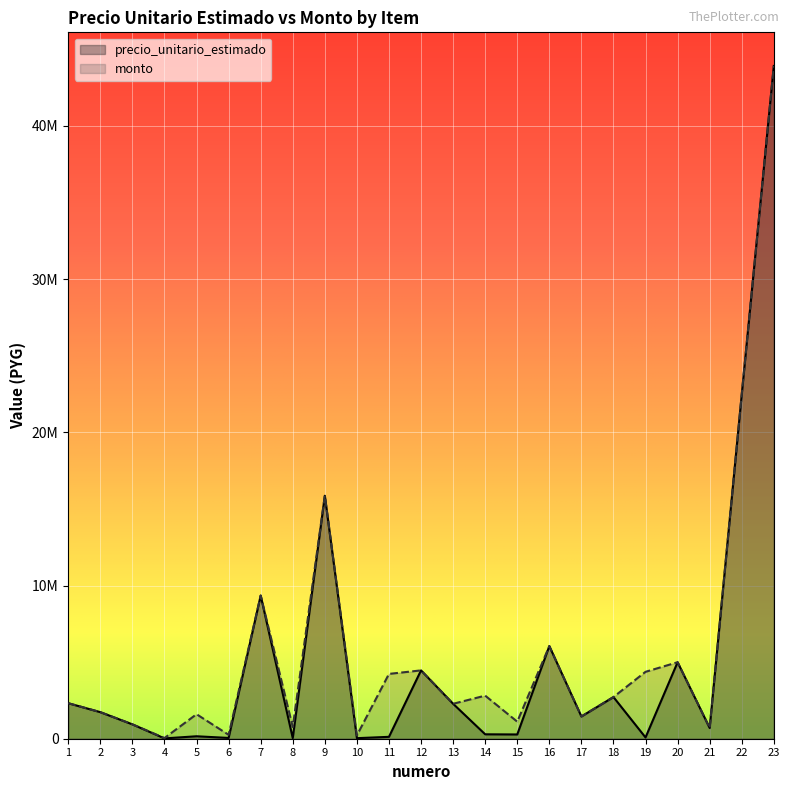

In precio_unitario_estimado, how many points are higher than both neighbors (excluding endpoints)?

7